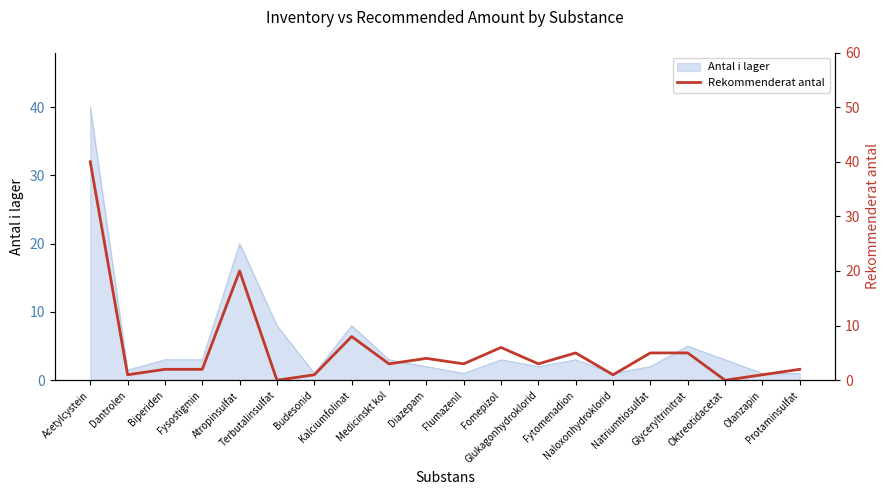

Reading right to left, list all the values displayed in this chart.

Protaminsulfat=2	Olanzapin=1	Oktreotidacetat=0	Glyceryltrinitrat=5	Natriumtiosulfat=5	Naloxonhydroklorid=1	Fytomenadion=5	Glukagonhydroklorid=3	Fomepizol=6	Flumazenil=3	Diazepam=4	Medicinskt kol=3	Kalciumfolinat=8	Budesonid=1	Terbutalinsulfat=0	Atropinsulfat=20	Fysostigmin=2	Biperiden=2	Dantrolen=1	Acetylcystein=40